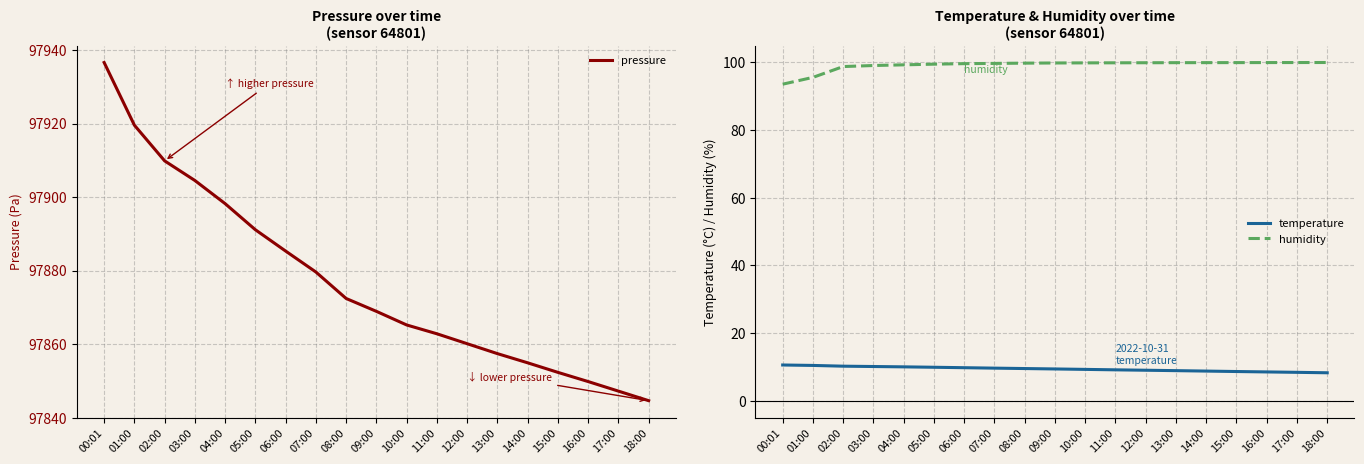

What is the average value of the temperature series?

9.4